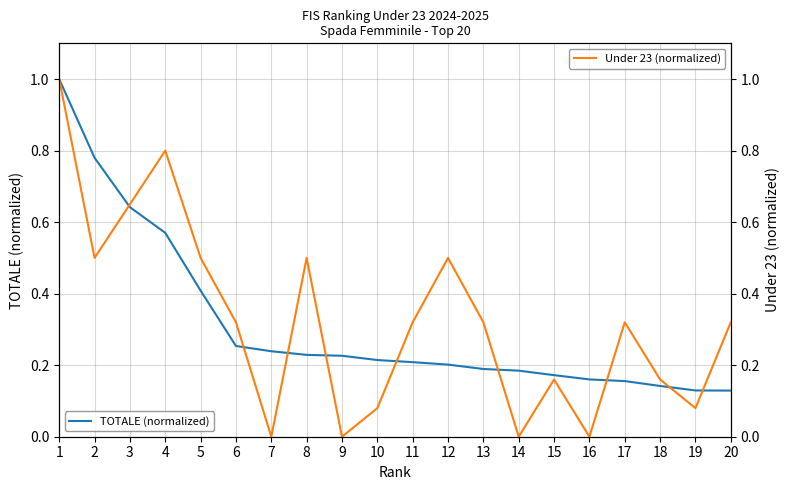

Does the chart have visible grid lines?

Yes